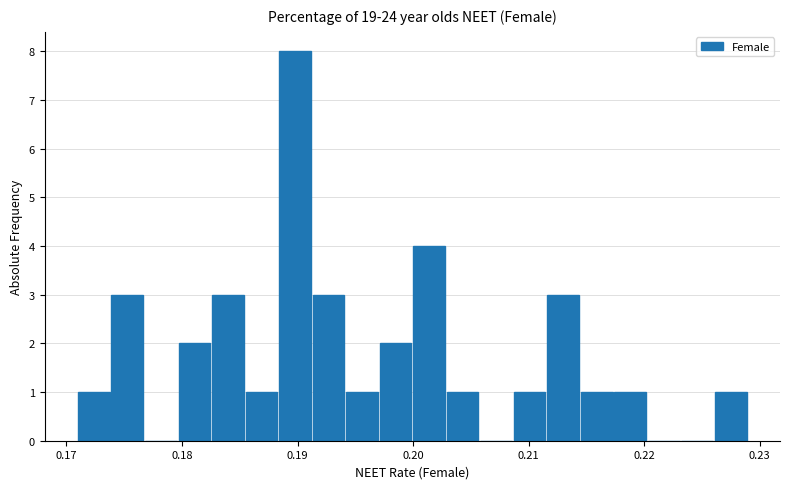

Read against the x-axis, roughly where is the centre of the tallest bar?

0.190